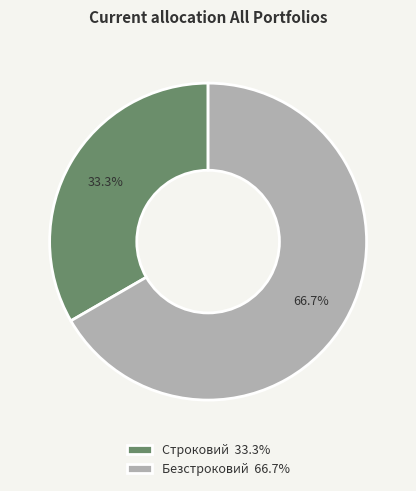

To the nearest percent, what is the combined percentage of Строковий and Безстроковий?

100%